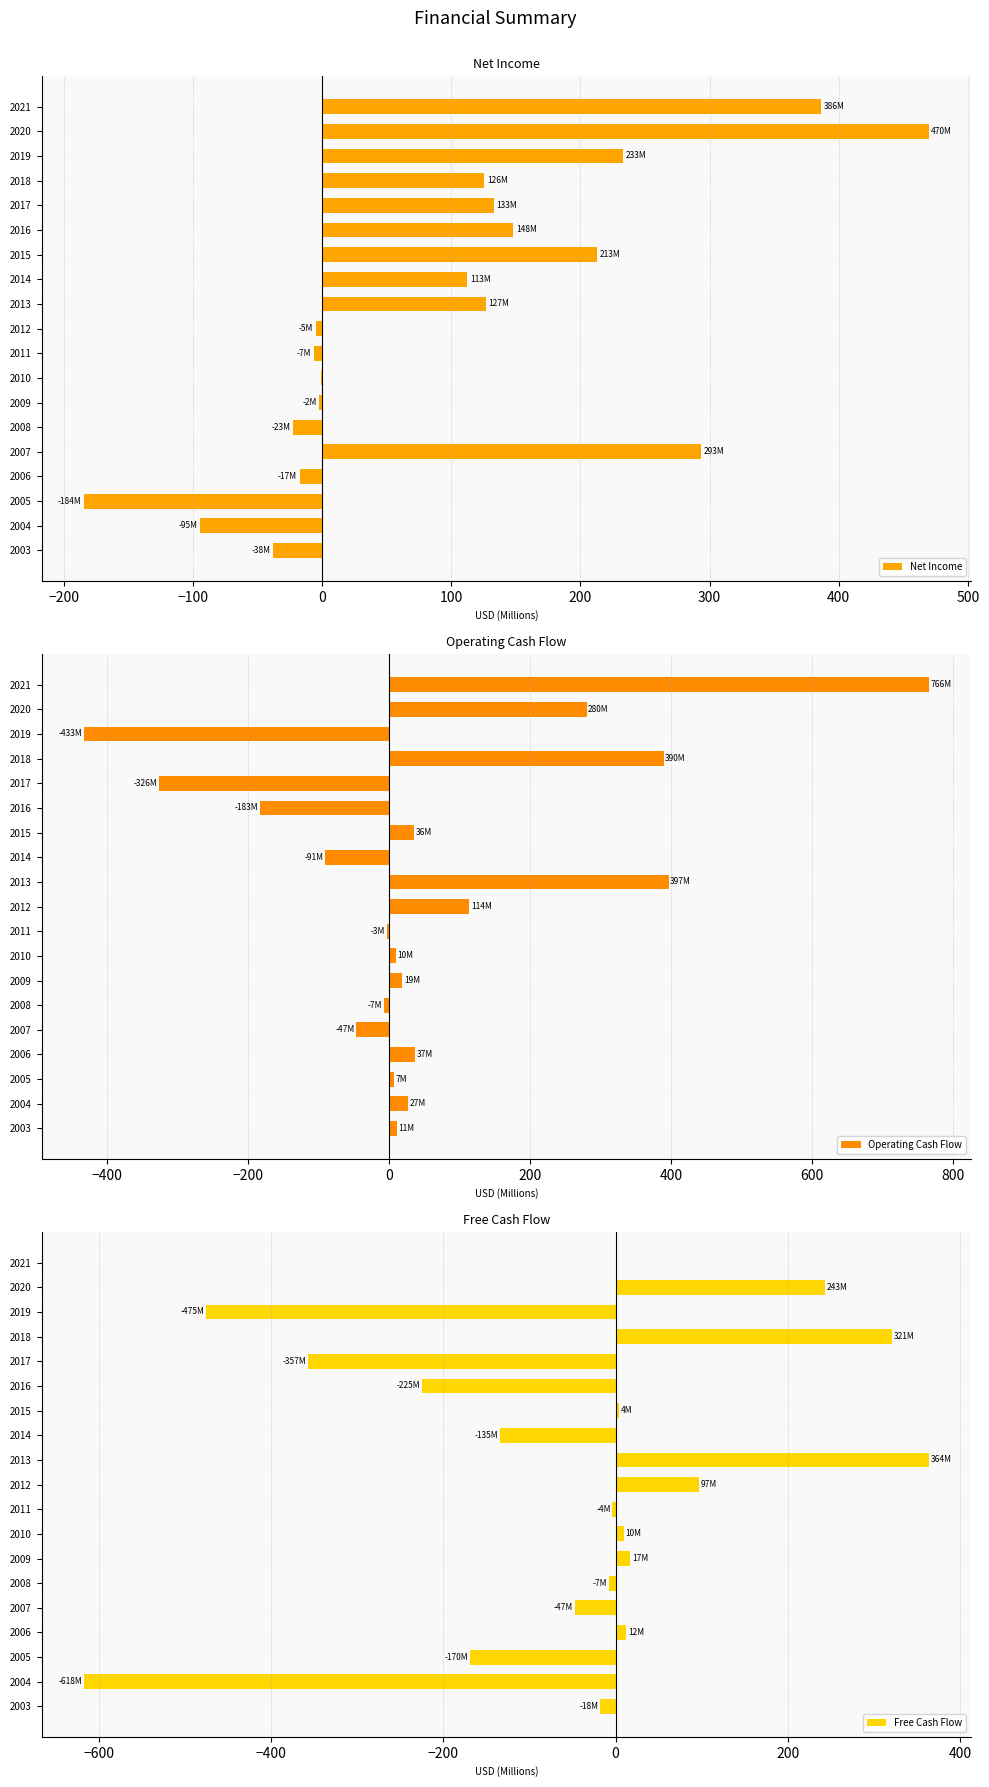

What is the highest value of the Net Income series?

469.7